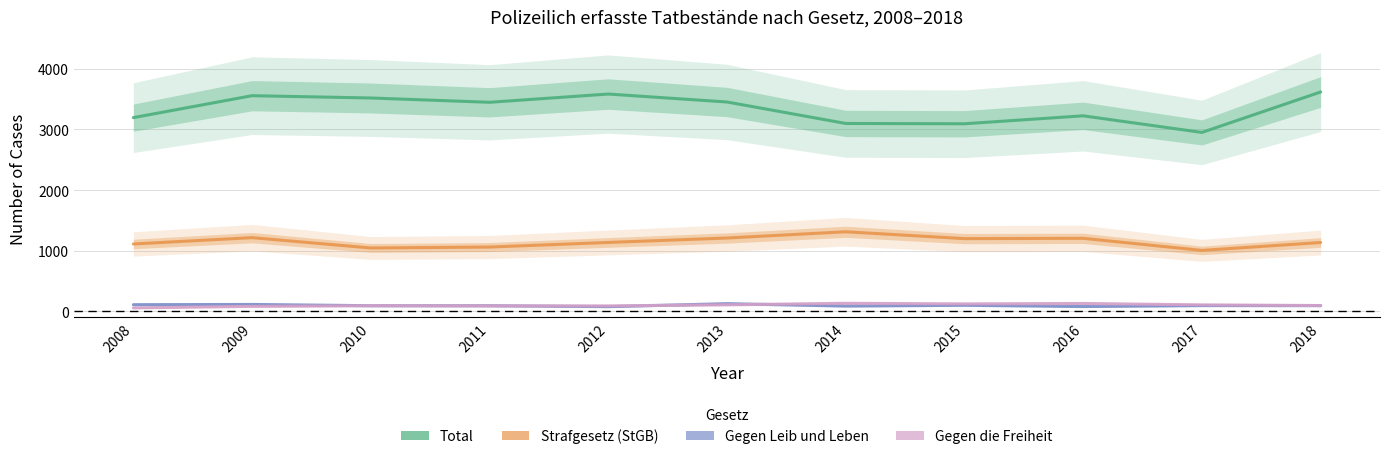

List the labels in order of Gegen Leib und Leben value, largest first.

2013, 2009, 2008, 2015, 2017, 2018, 2010, 2011, 2014, 2016, 2012